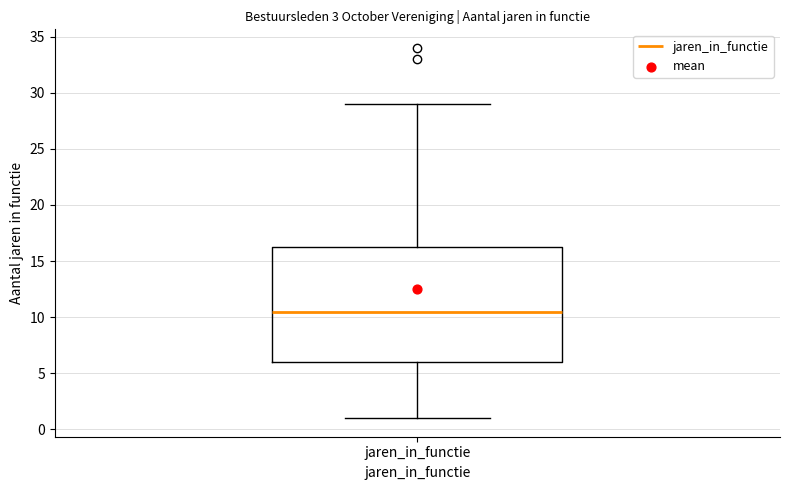

Transcribe this box plot: give where the median line is, the range the box spans, and where the two whiskers end, as read against the y-axis. The values are not printed on the chart, so give them approximately, as read against the axis.

median 10.5, box 6.0 to 16.5, whiskers 1.0 to 29.0